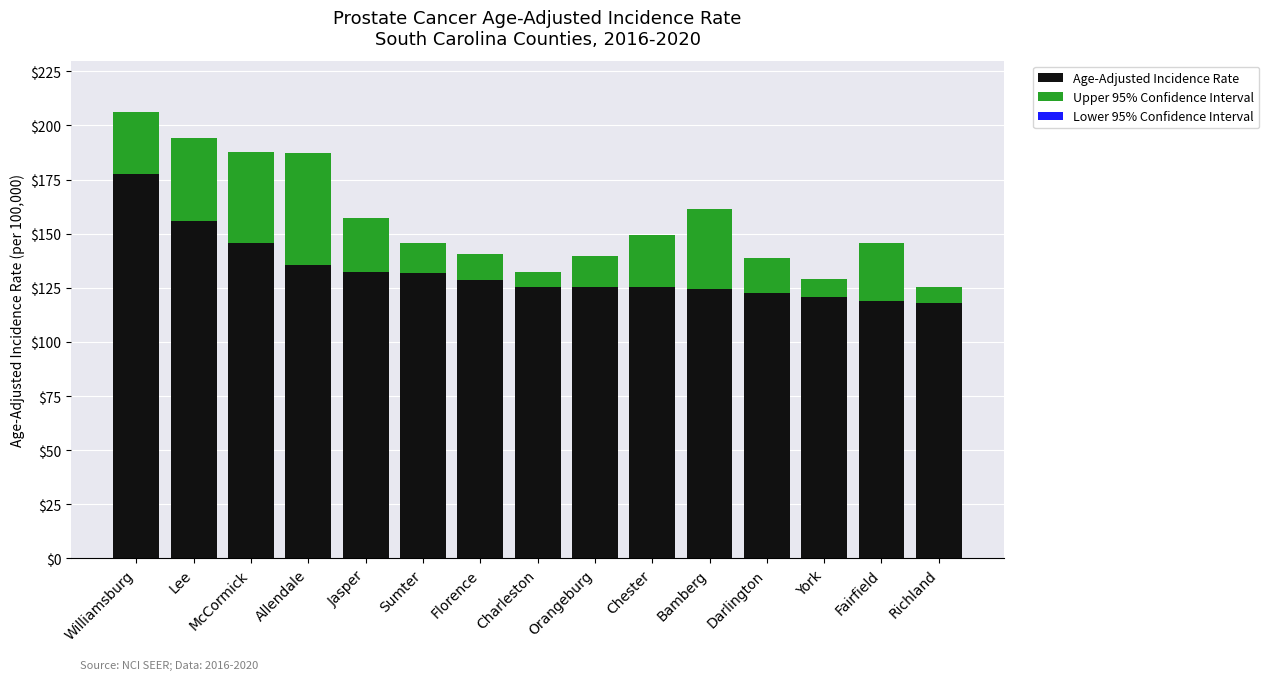

Between Allendale and Fairfield, which is larger?

Allendale